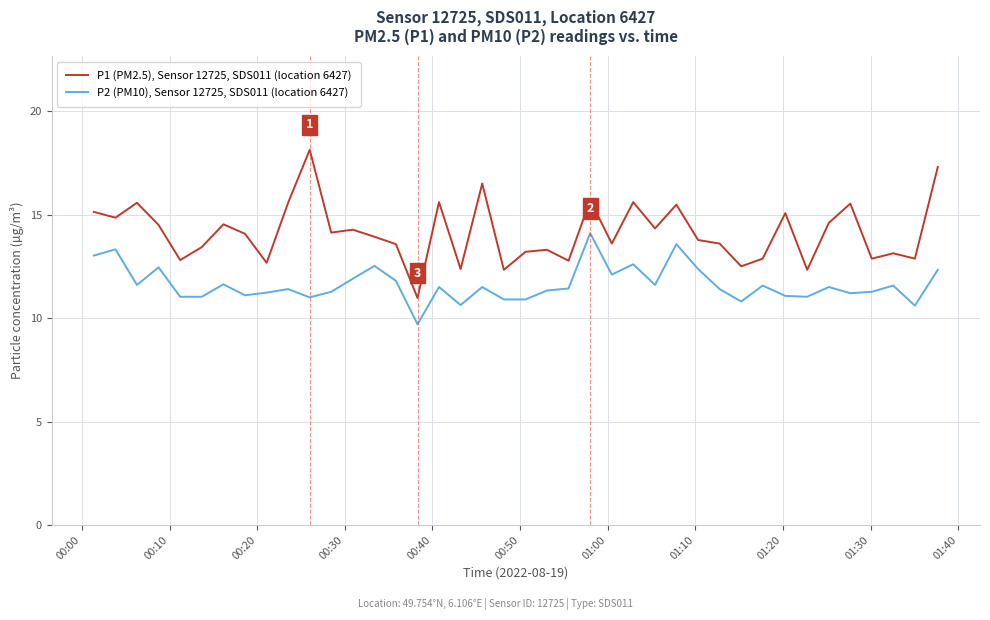

What is the difference between the maximum and minimum values in the P1 (PM2.5), Sensor 12725, SDS011 (location 6427) series?

7.2